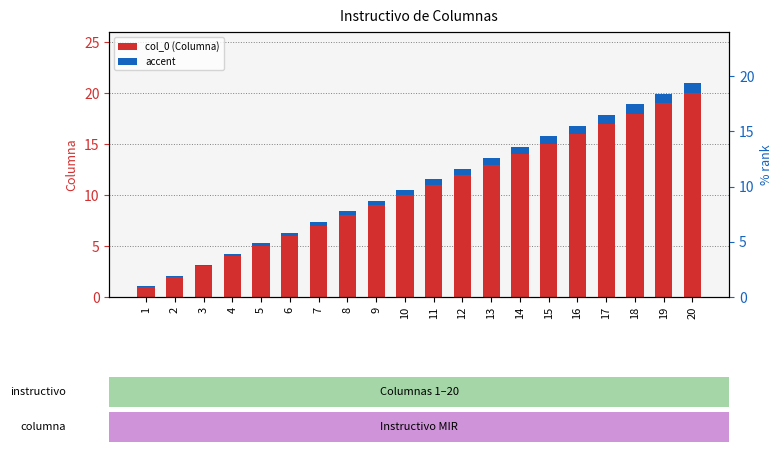

At which label is accent closest to 0?

1